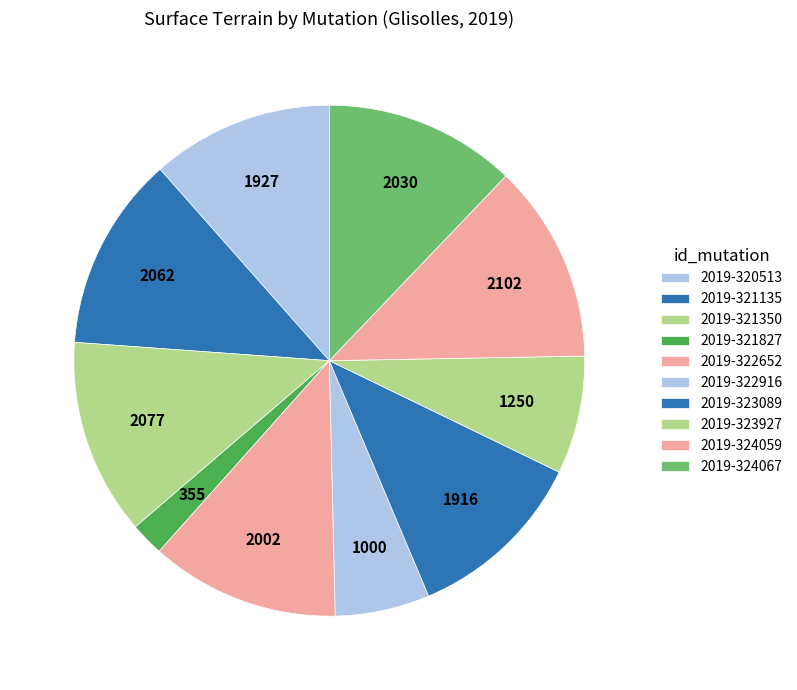

How many segments does this pie chart have?

10